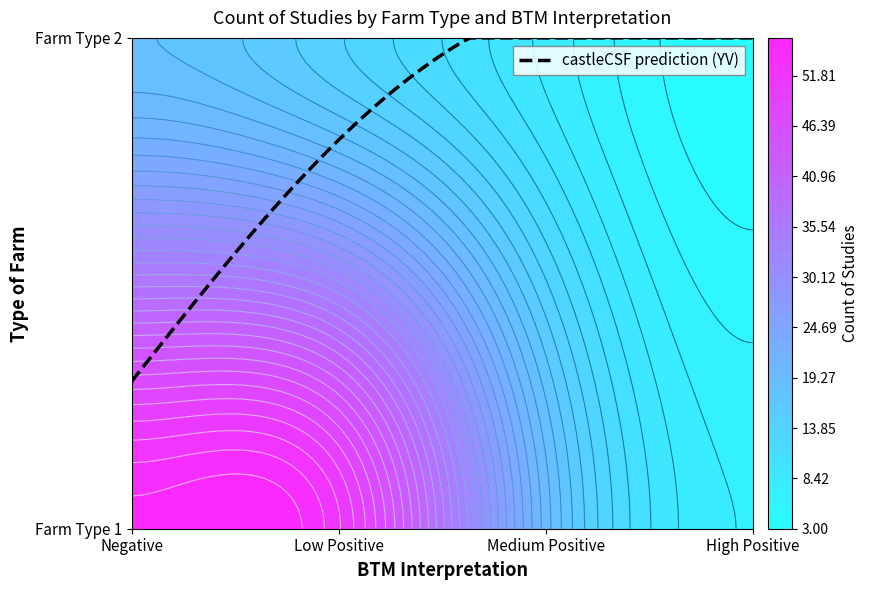

What is the spread (max minus min) of values at High Positive?

4